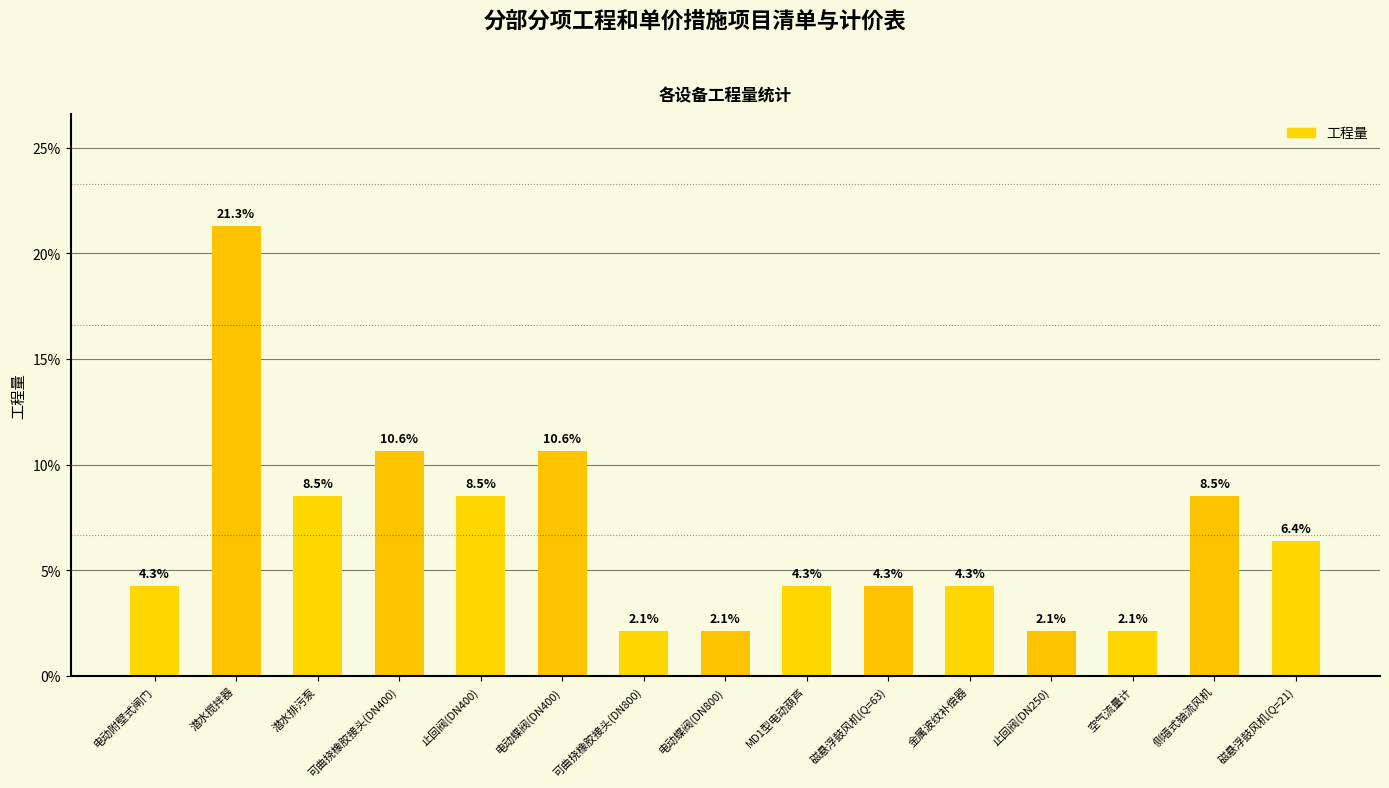

What position from the left is 空气流量计?

13